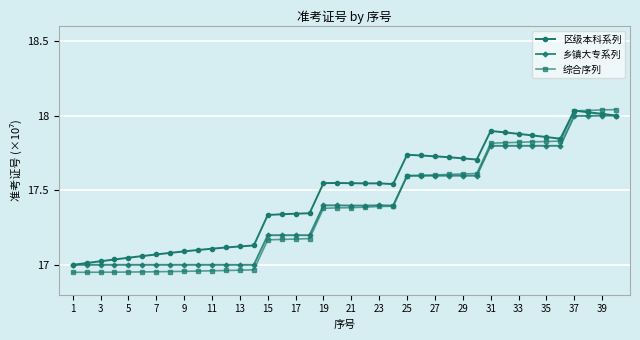

Which series has the widest spread of values?

综合序列